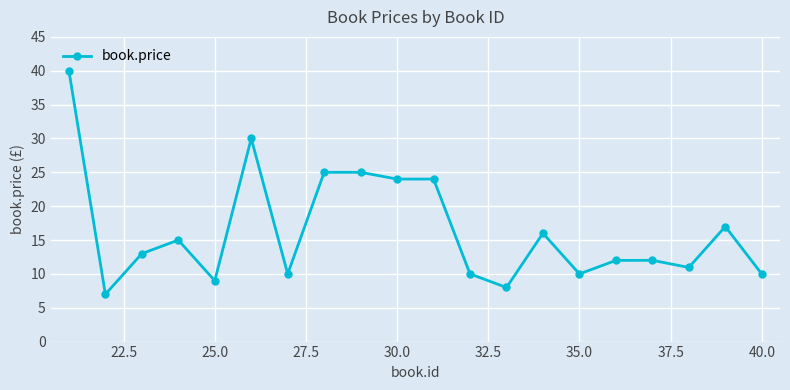

True or false: the data has more than 2 interior local peaks.

True